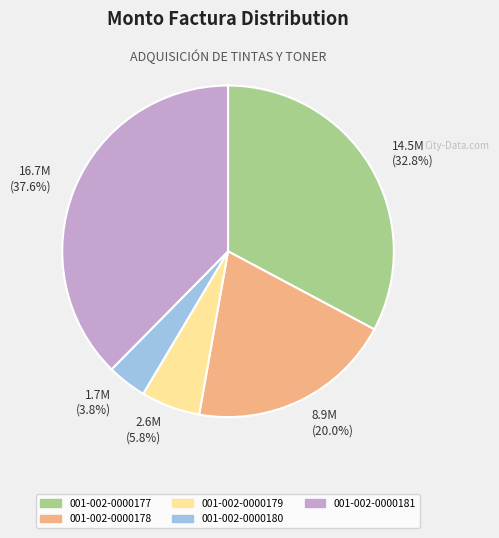

How many segments does this pie chart have?

5